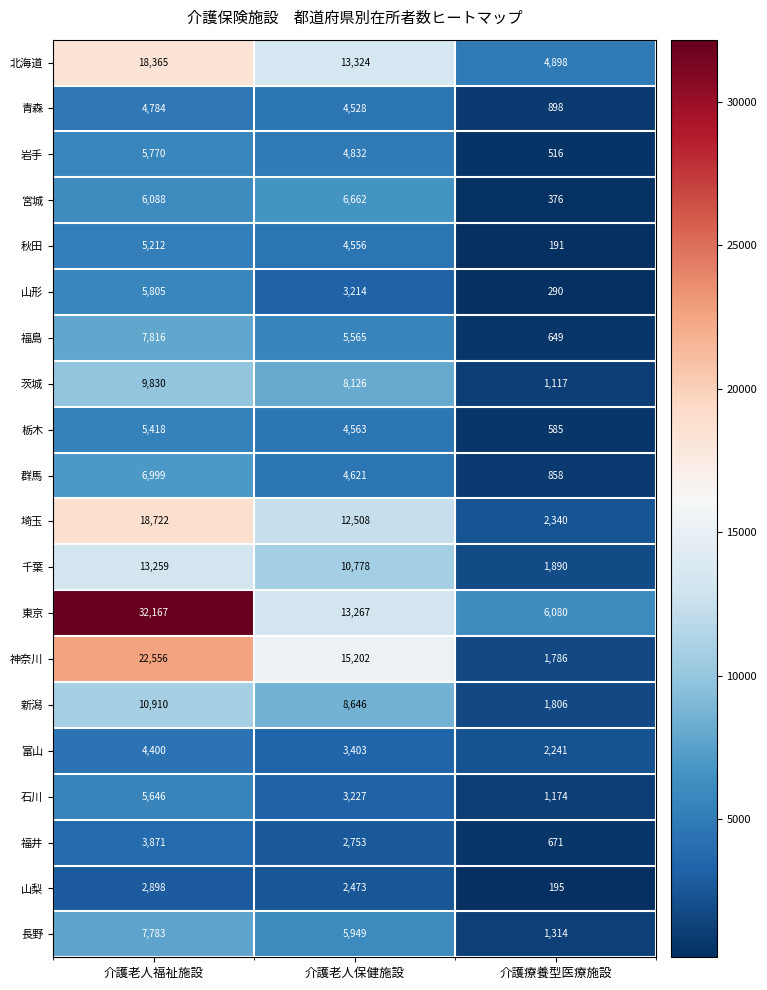

Which series has the largest range (max minus min)?

東京